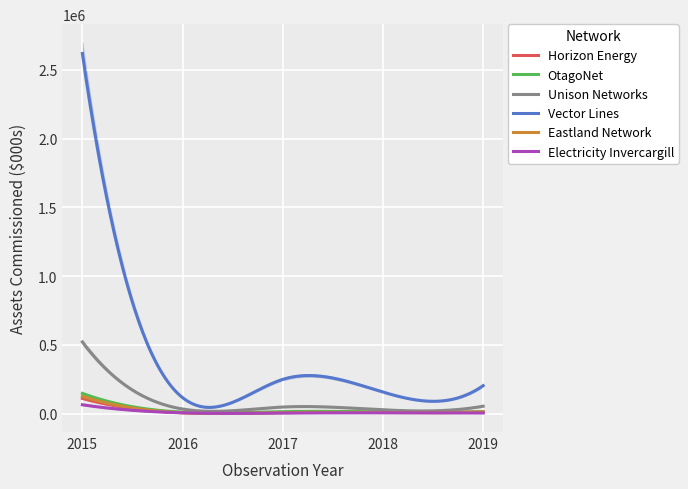

Reading left to right, list all the values displayed in this chart.

Horizon Energy: 2015=110624.3	2016=6488.3	2017=8348.8	2018=10143.5	2019=12884.0
OtagoNet: 2015=147442.6	2016=11027.1	2017=14776.4	2018=12346.4	2019=12936.8
Unison Networks: 2015=521046.0	2016=33577.0	2017=47961.0	2018=27802.0	2019=53881.4
Vector Lines: 2015=2618855.0	2016=116194.0	2017=249121.0	2018=156889.0	2019=203460.0
Eastland Network: 2015=125598.6	2016=6362.9	2017=7724.0	2018=7061.1	2019=11755.6
Electricity Invercargill: 2015=64392.0	2016=5869.0	2017=4102.6	2018=5907.3	2019=4533.4